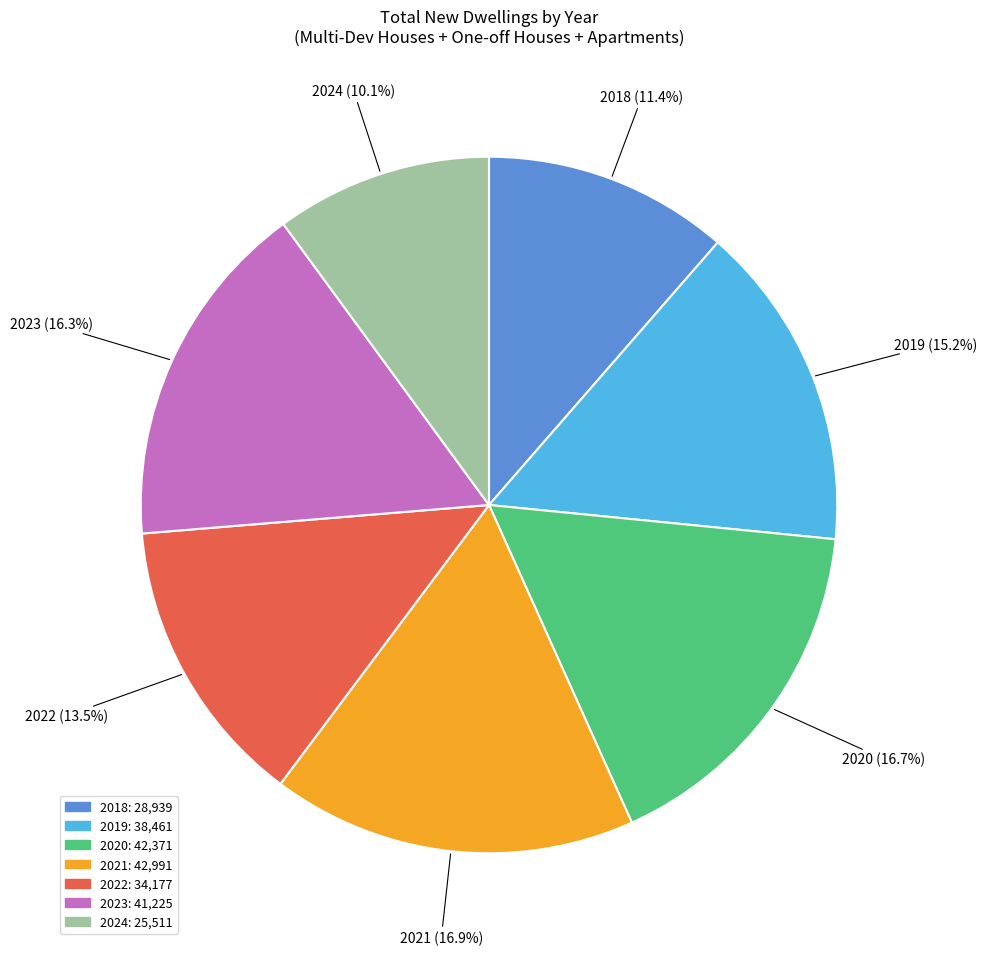

Between 2021 and 2018, which is larger?

2021